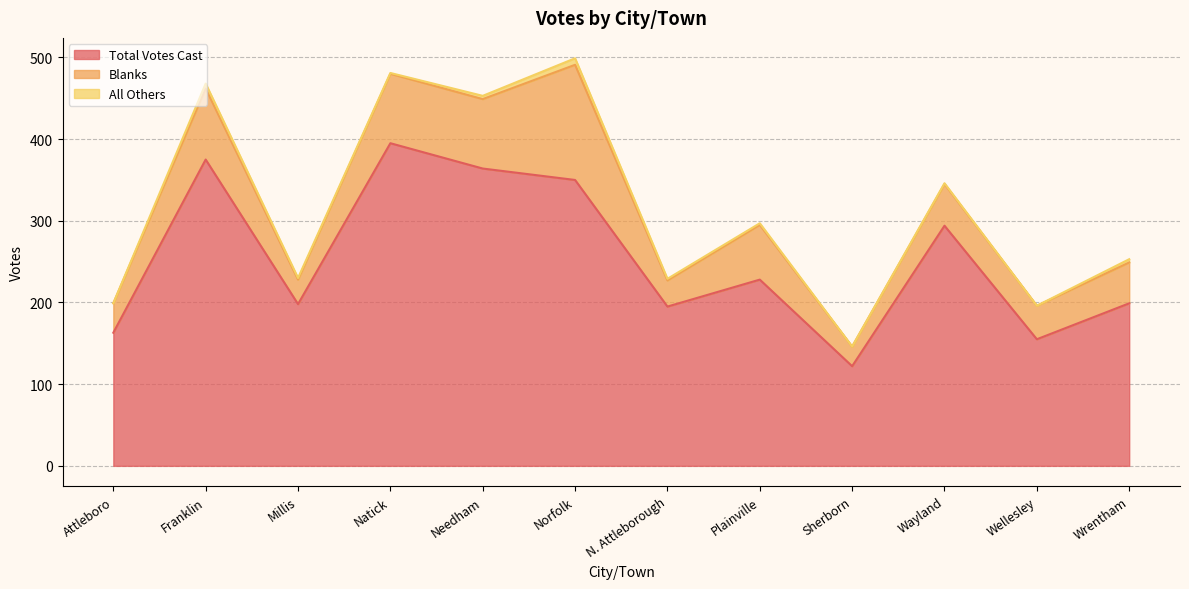

In Total Votes Cast, how many points are lower than both neighbors (excluding endpoints)?

4